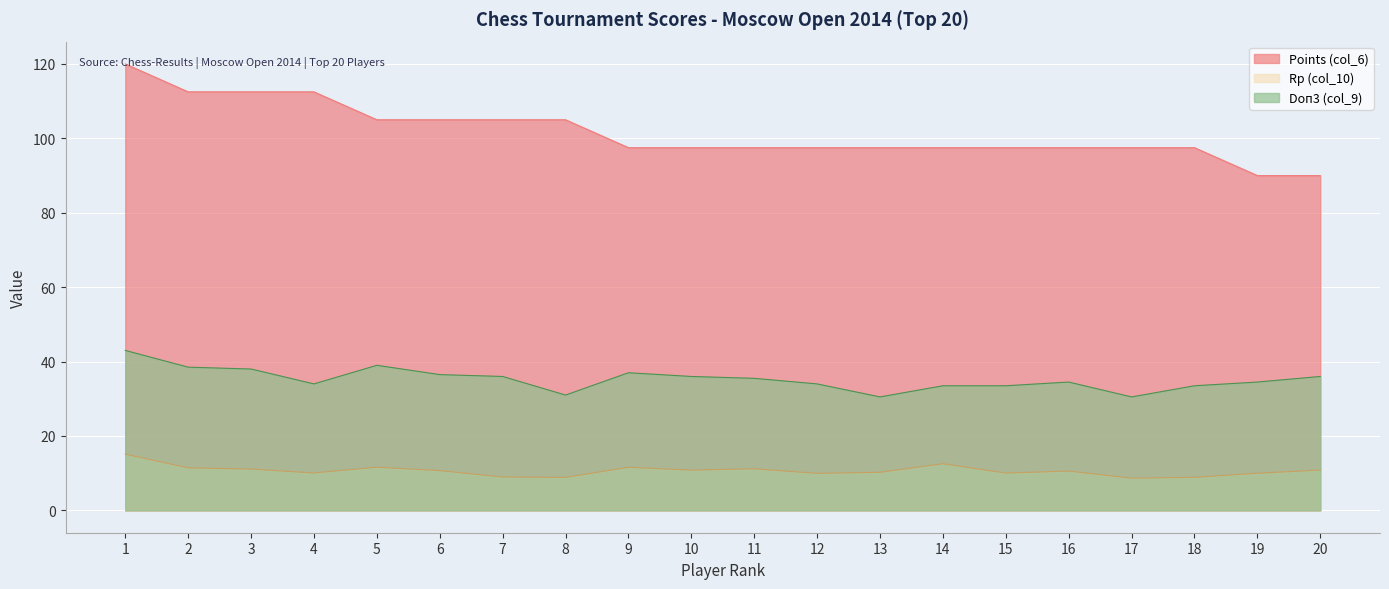

Is it true that Rp (col_10) equals 8.9 at 8?

True